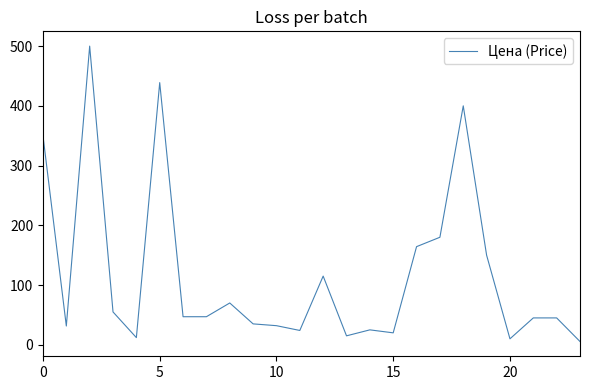

What is the difference between the maximum and minimum values?

494.5